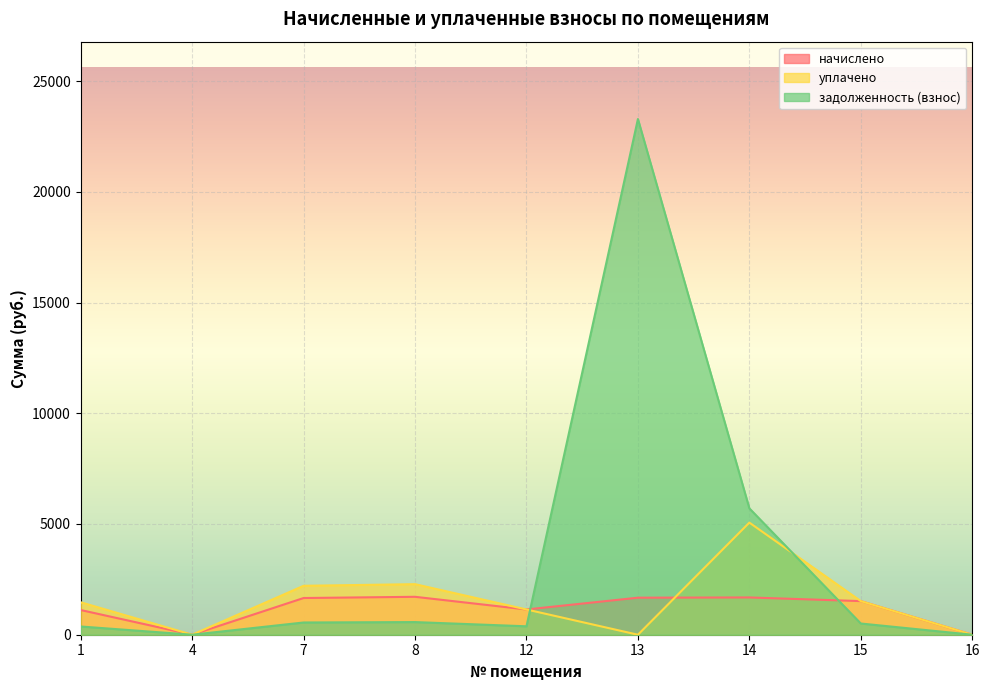

Rank the series at 8 from highest to lowest value.

уплачено, начислено, задолженность (взнос)